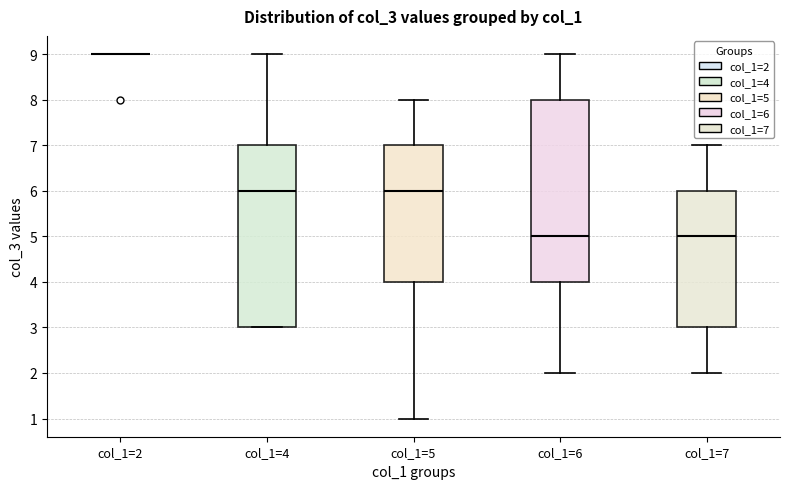

Reading left to right, transcribe this box plot: for each box, give where its median line is, the range the box spans, and where its two whiskers end, as read against the y-axis. The values are not printed on the chart, so give them approximately, as read against the axis.

col_1=2: box collapsed to a line at 9, whiskers 9 to 9
col_1=4: median 6, box 3 to 7, whiskers 3 to 9
col_1=5: median 6, box 4 to 7, whiskers 1 to 8
col_1=6: median 5, box 4 to 8, whiskers 2 to 9
col_1=7: median 5, box 3 to 6, whiskers 2 to 7